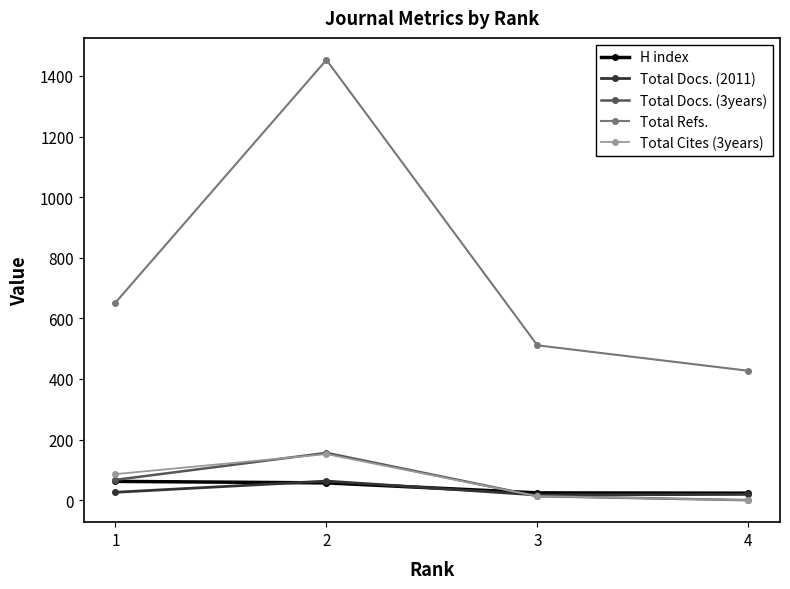

How many values in the Total Docs. (2011) series are below 26?

2